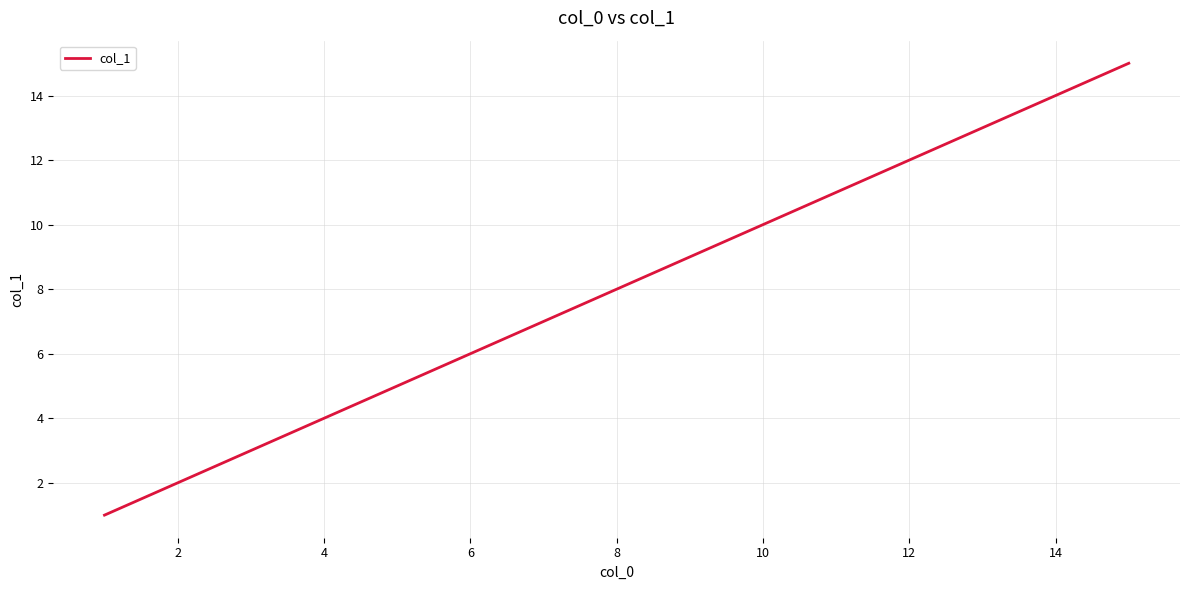

What is the sum of all values?

120